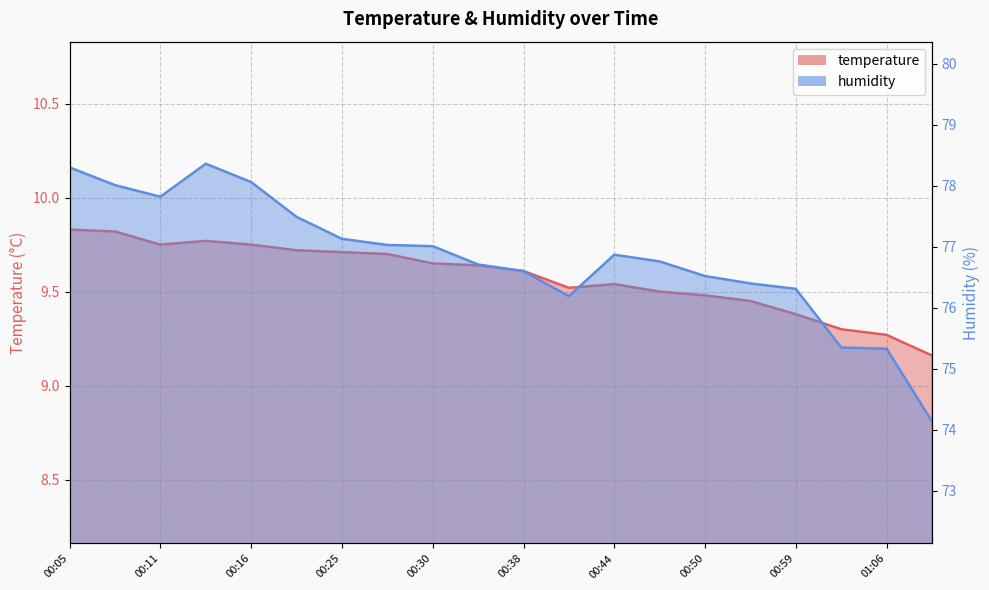

List the series in order of their peak value, lowest first.

temperature, humidity